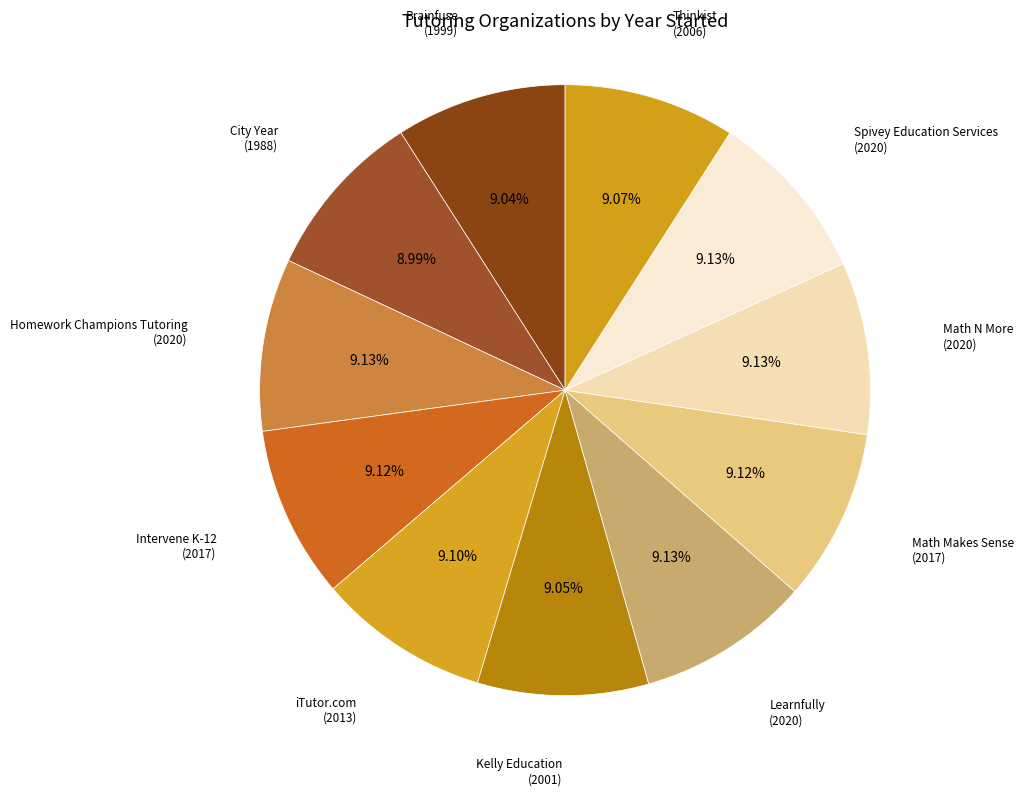

Is Kelly Education the majority of the pie?

No